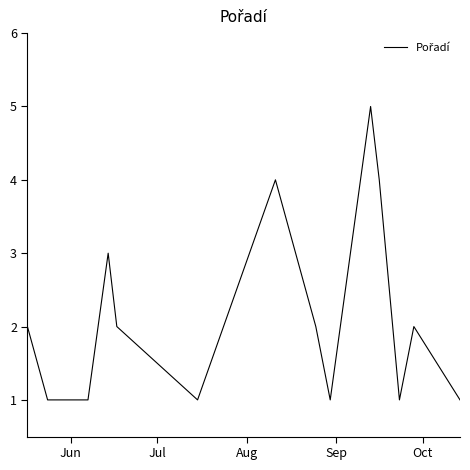

What is the greatest value displayed?

5